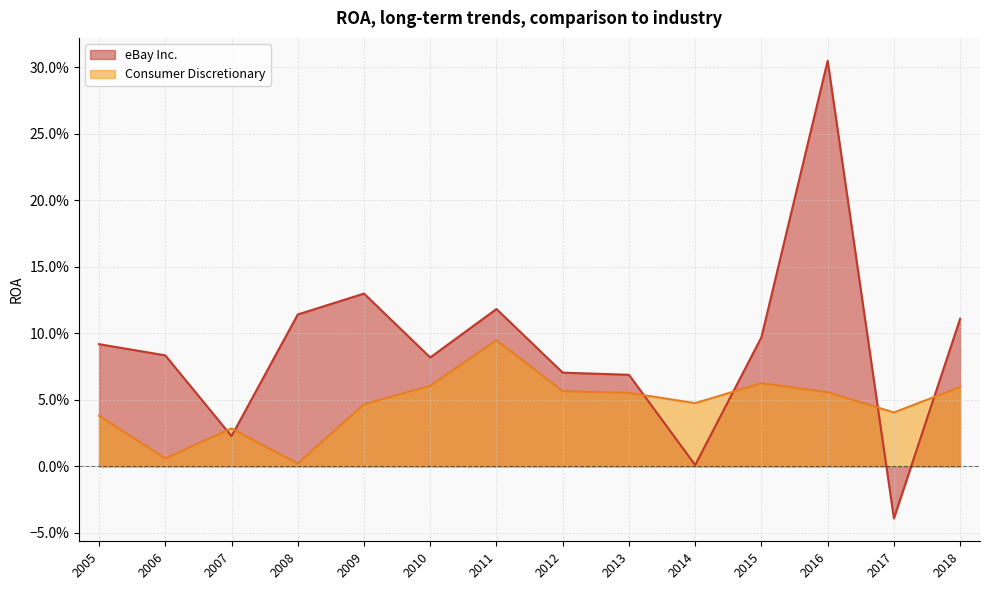

Reading left to right, extract all data points from this chart.

eBay Inc.: 0.1	-0.0	0.3	0.1	0.0	0.1	0.1	0.1	0.1	0.1	0.1	0.0	0.1	0.1
Consumer Discretionary: 0.1	0.0	0.1	0.1	0.0	0.1	0.1	0.1	0.1	0.0	0.0	0.0	0.0	0.0